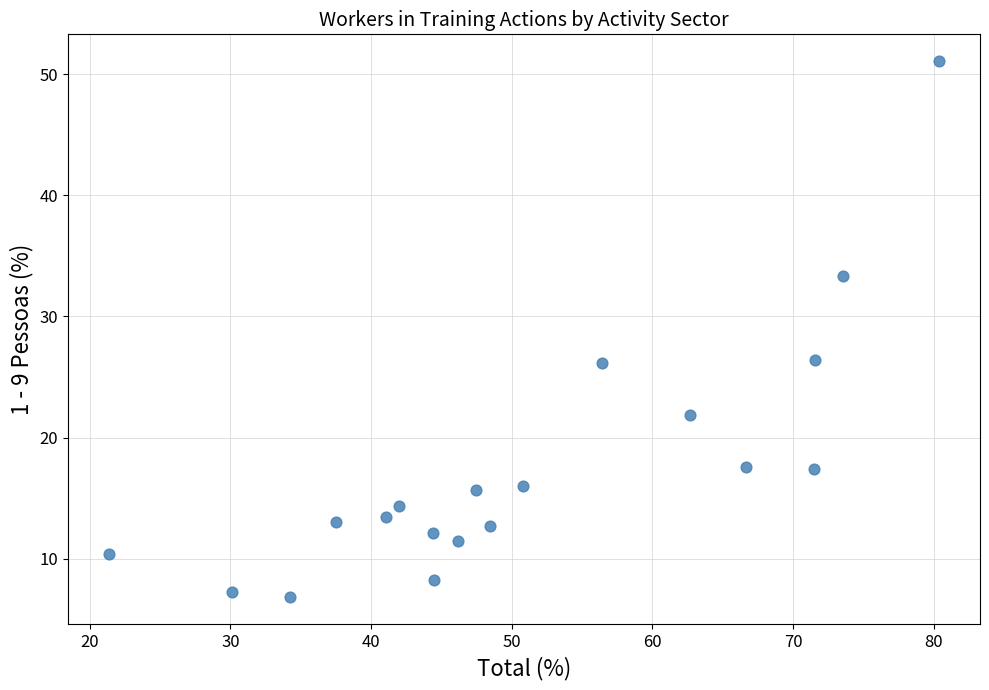

What is the range of Y values (max minus min)?

44.3